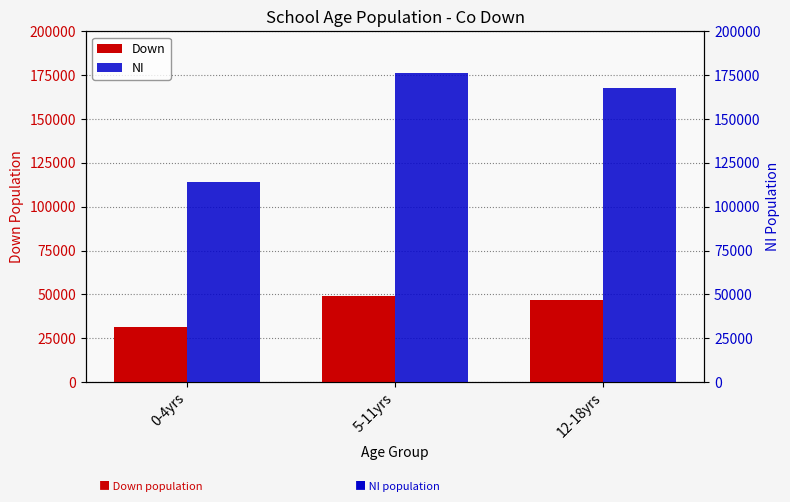

Reading right to left, extract all data points from this chart.

Down: 12-18yrs=46587	5-11yrs=48934	0-4yrs=31174
NI: 12-18yrs=167641	5-11yrs=175960	0-4yrs=113820